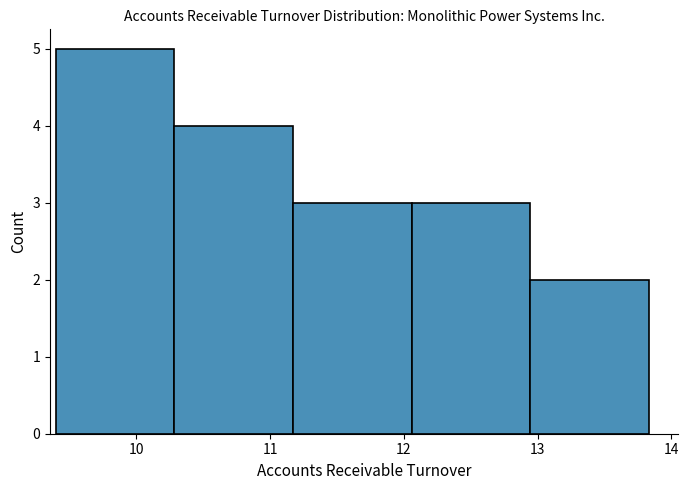

Reading left to right, list every bar in this chart as the range it spans on the x-axis followed by its height. Neither the bar edges nor the heights are printed on the chart, so give them approximately, as read against the axes.

9.4 to 10.3: 5
10.3 to 11.2: 4
11.2 to 12.1: 3
12.1 to 12.9: 3
12.9 to 13.8: 2